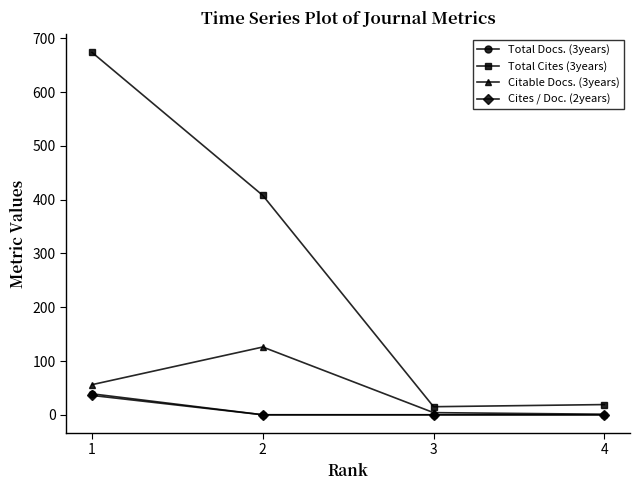

True or false: Total Docs. (3years) and Total Cites (3years) cross at least once.

False